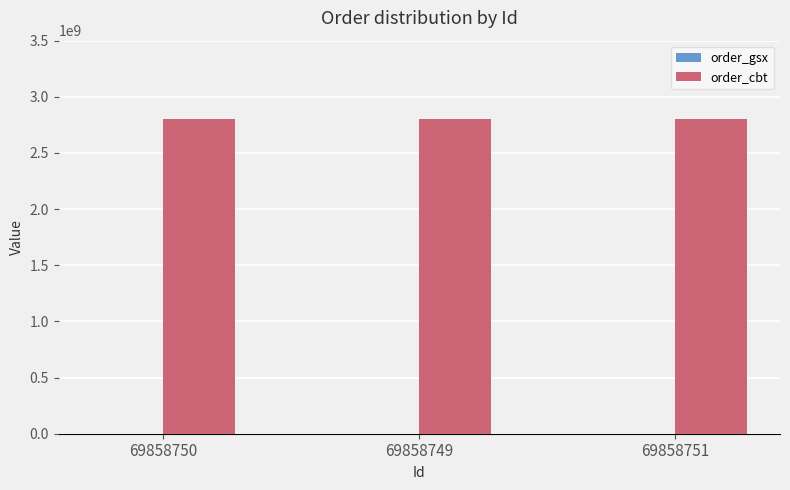

What is the maximum value shown in the chart?

2804030592